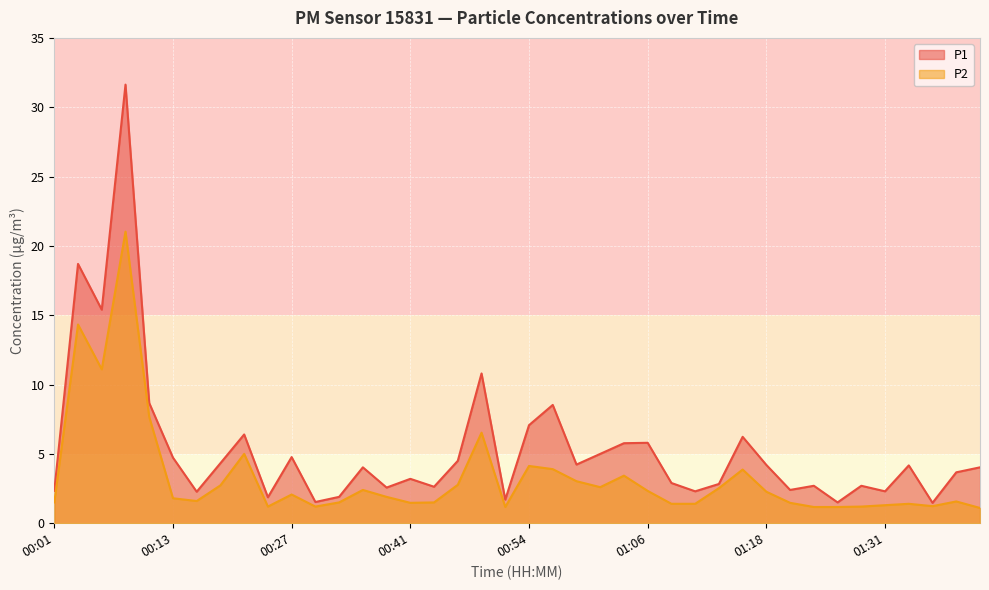

What is the difference between the P2 values at 00:35 and 00:19?

0.3